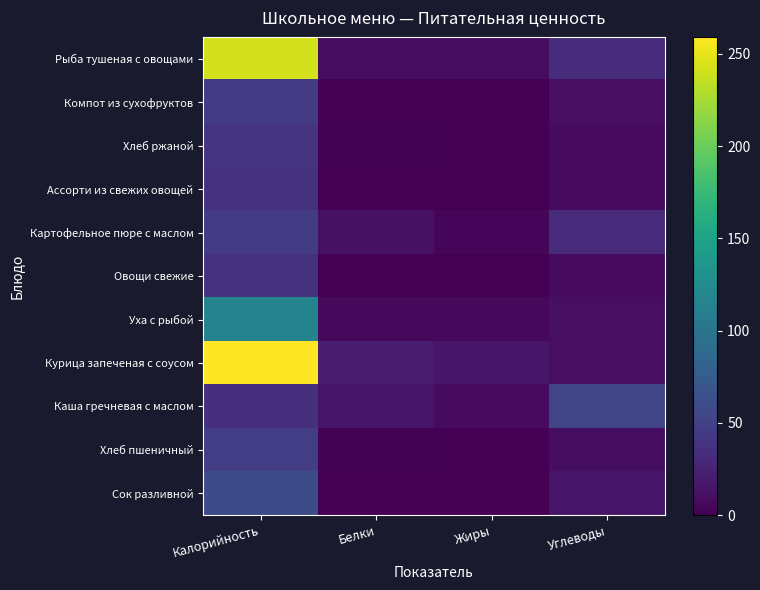

Reading left to right, list all the values displayed in this chart.

Рыба тушеная с овощами: Калорийность=241.6	Белки=8.8	Жиры=8.3	Углеводы=32.9
Компот из сухофруктов: Калорийность=44.8	Белки=0.2	Жиры=0.0	Углеводы=11.0
Хлеб ржаной: Калорийность=39.6	Белки=1.3	Жиры=0.2	Углеводы=8.0
Ассорти из свежих овощей: Калорийность=38.0	Белки=0.8	Жиры=0.2	Углеводы=7.5
Картофельное пюре с маслом: Калорийность=45.0	Белки=12.0	Жиры=4.0	Углеводы=32.0
Овощи свежие: Калорийность=38.0	Белки=0.8	Жиры=0.2	Углеводы=7.5
Уха с рыбой: Калорийность=115.6	Белки=6.0	Жиры=5.4	Углеводы=10.8
Курица запеченая с соусом: Калорийность=259.1	Белки=19.3	Жиры=15.3	Углеводы=10.7
Каша гречневая с маслом: Калорийность=35.0	Белки=15.0	Жиры=8.0	Углеводы=54.0
Хлеб пшеничный: Калорийность=47.0	Белки=1.5	Жиры=0.2	Углеводы=9.8
Сок разливной: Калорийность=59.5	Белки=0.4	Жиры=0.0	Углеводы=14.8